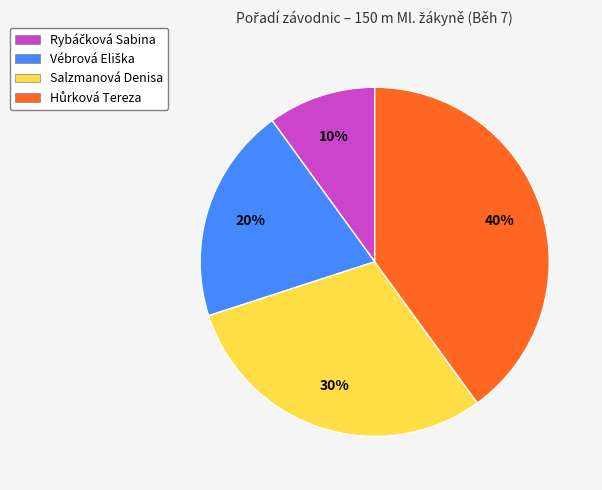

Is there any slice that represents more than half of the pie?

No